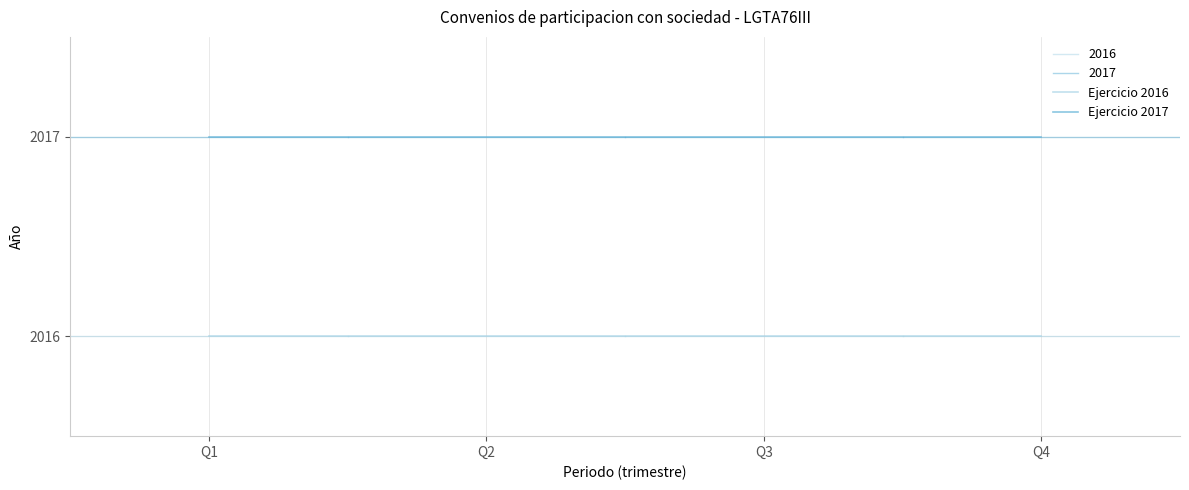

True or false: Ejercicio 2017 has more than 1 interior local peaks.

False